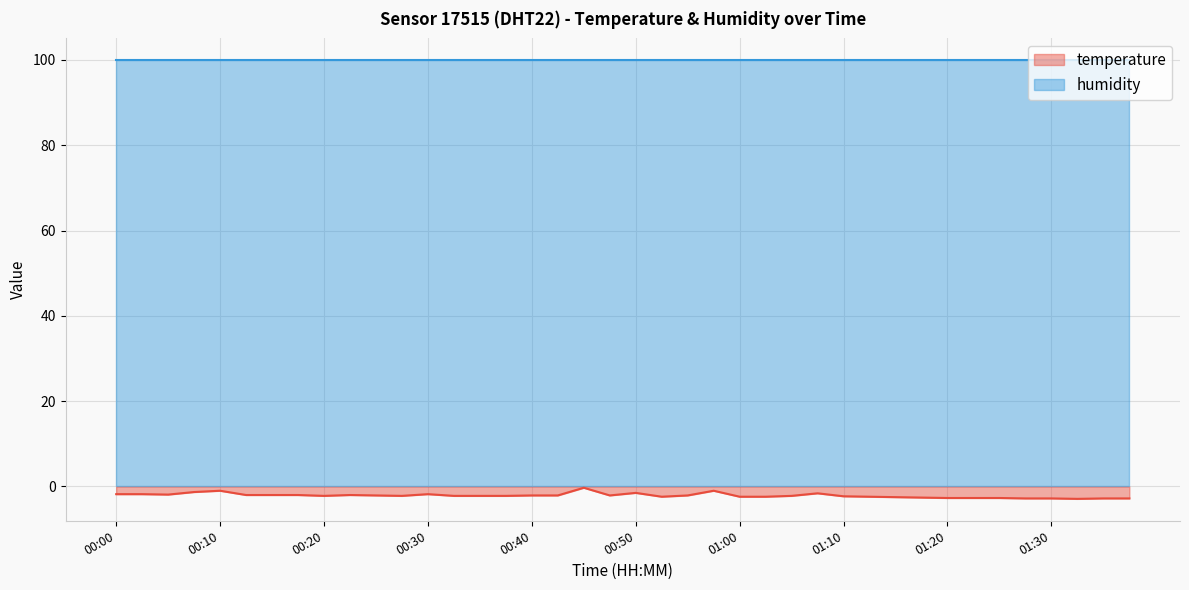

What is the sum of all values?

-84.9